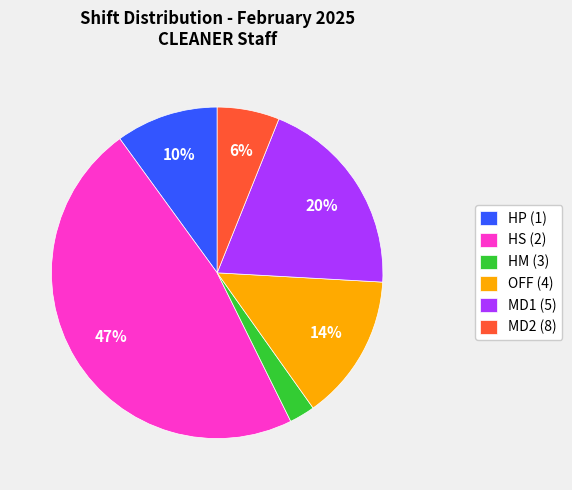

To the nearest percent, what is the combined percentage of HP (1) and MD1 (5)?

30%